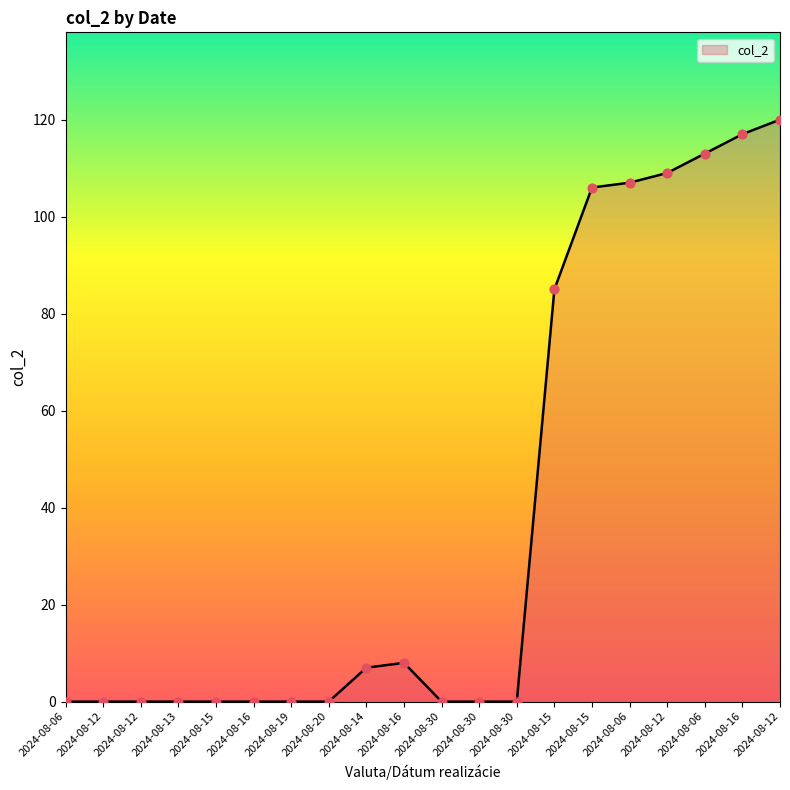

Between 2024-08-13 and 2024-08-16, which is larger?

2024-08-16